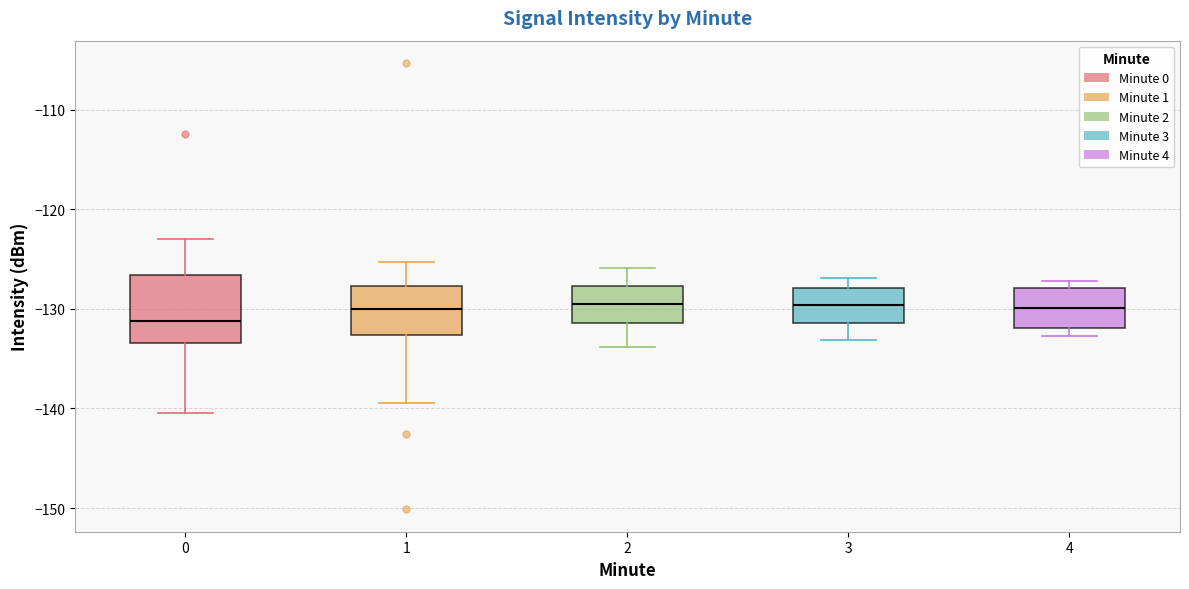

Reading left to right, transcribe this box plot: for each box, give where its median line is, the range the box spans, and where its two whiskers end, as read against the y-axis. The values are not printed on the chart, so give them approximately, as read against the axis.

0: median -131, box -133 to -127, whiskers -140 to -123
1: median -130, box -133 to -128, whiskers -139 to -125
2: median -129, box -131 to -128, whiskers -134 to -126
3: median -130, box -131 to -128, whiskers -133 to -127
4: median -130, box -132 to -128, whiskers -133 to -127